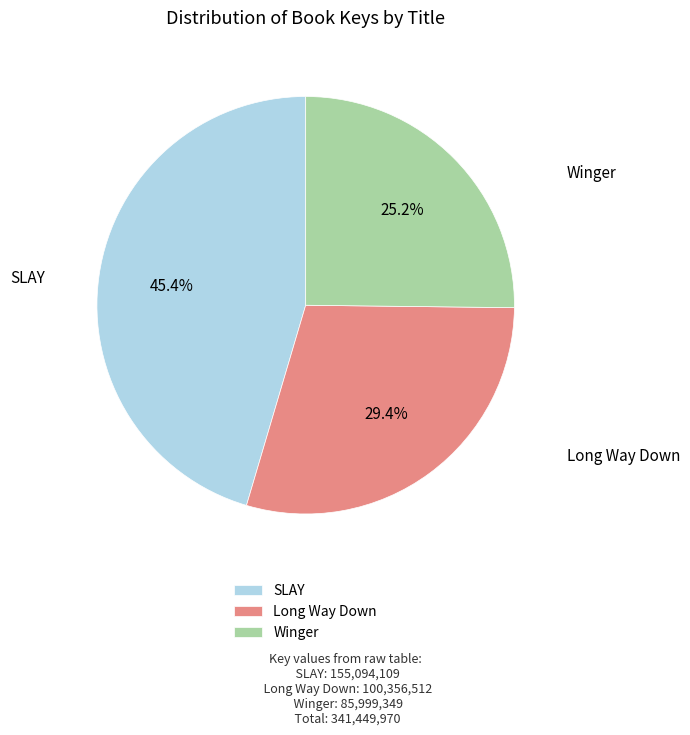

The SLAY slice represents 45% of the pie. True or false?

True